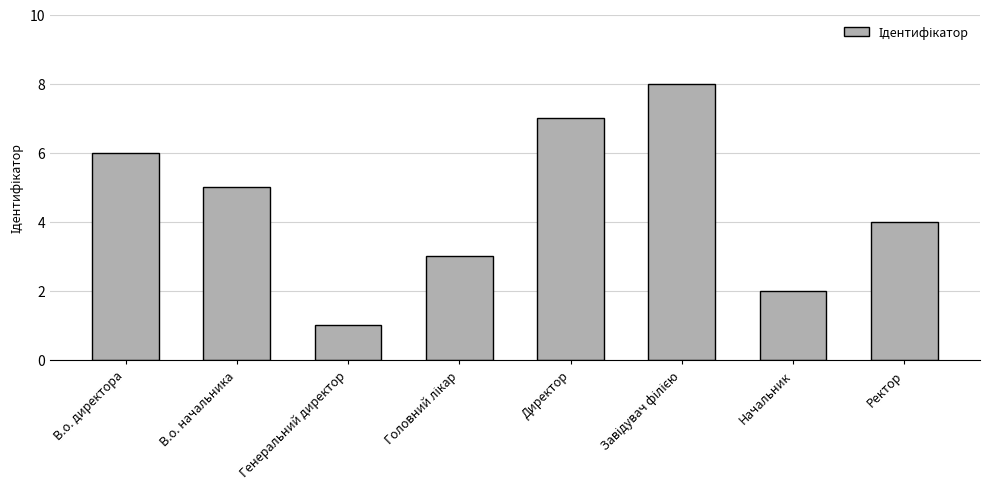

What is the sum of all values?

36